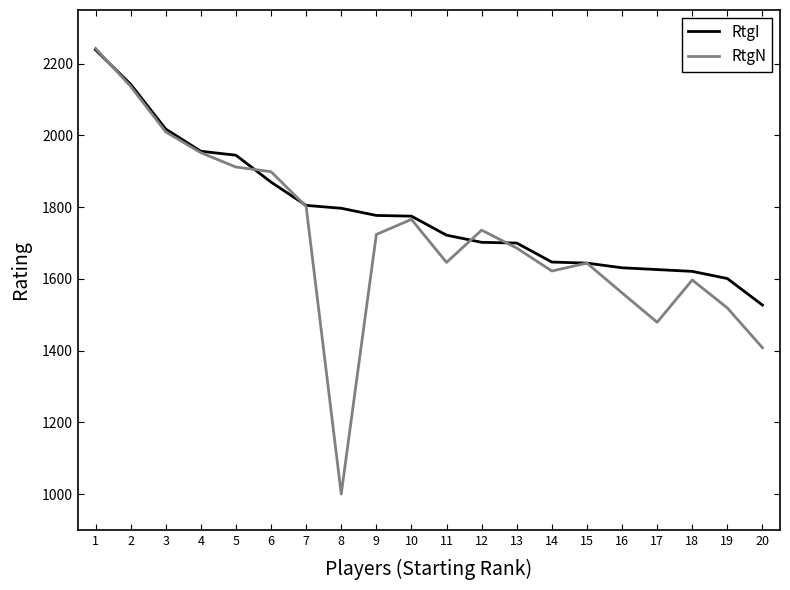

Is the value of RtgN at 6 greater than the value of RtgI at 6?

Yes